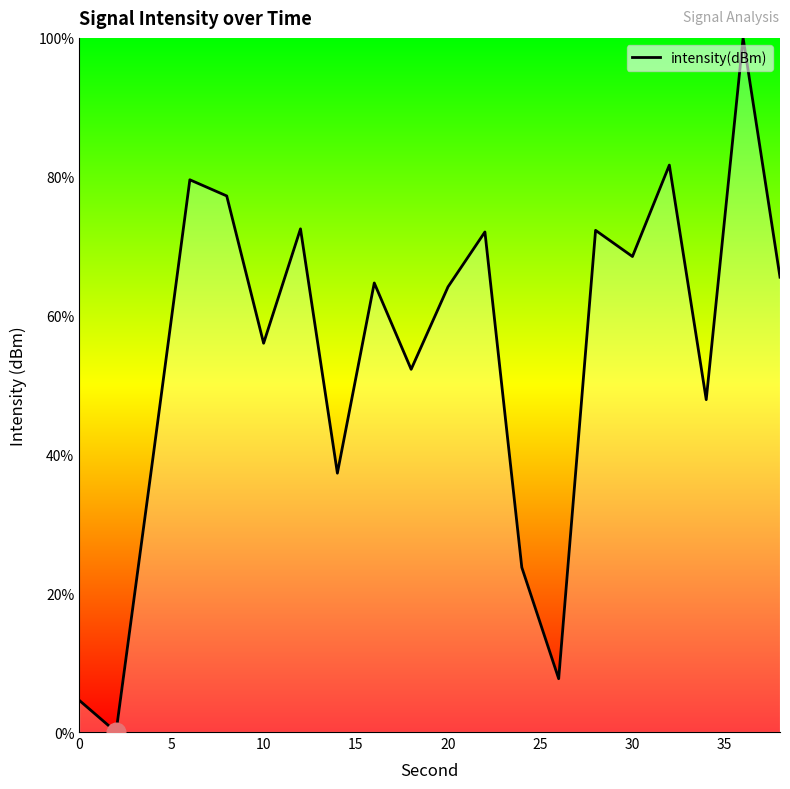

What is the difference between the maximum and minimum values?

100.0